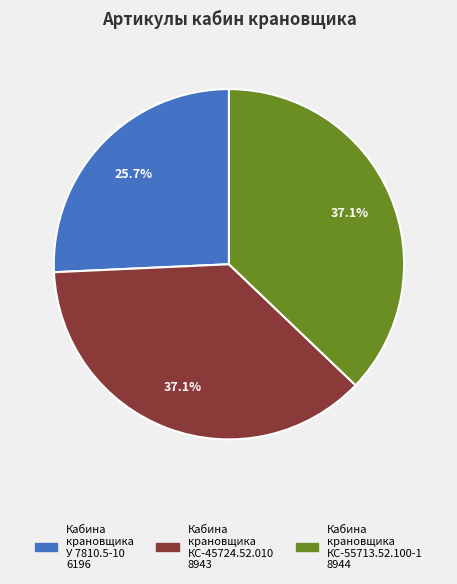

Is Кабина крановщика КС-55713.52.100-1 the majority of the pie?

No